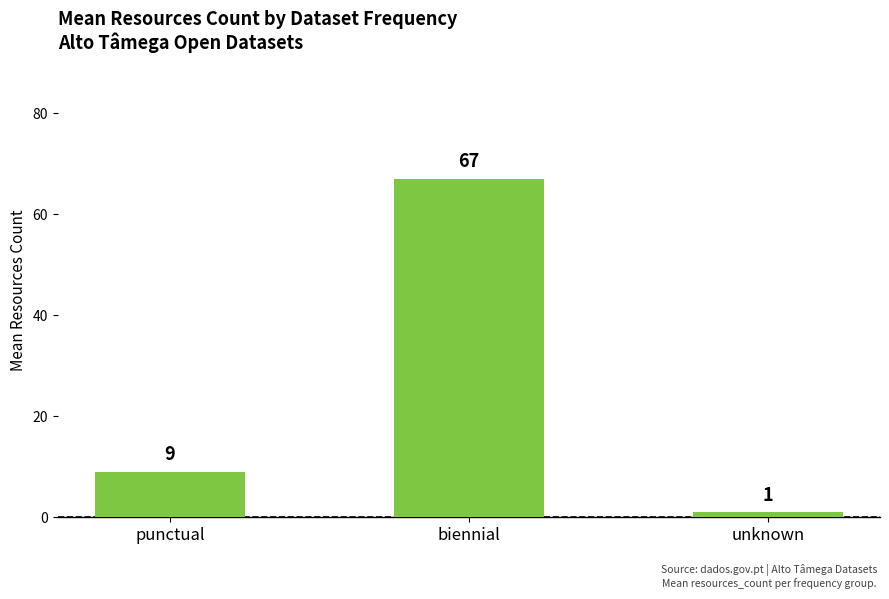

What is the change in value from punctual to unknown?

-8